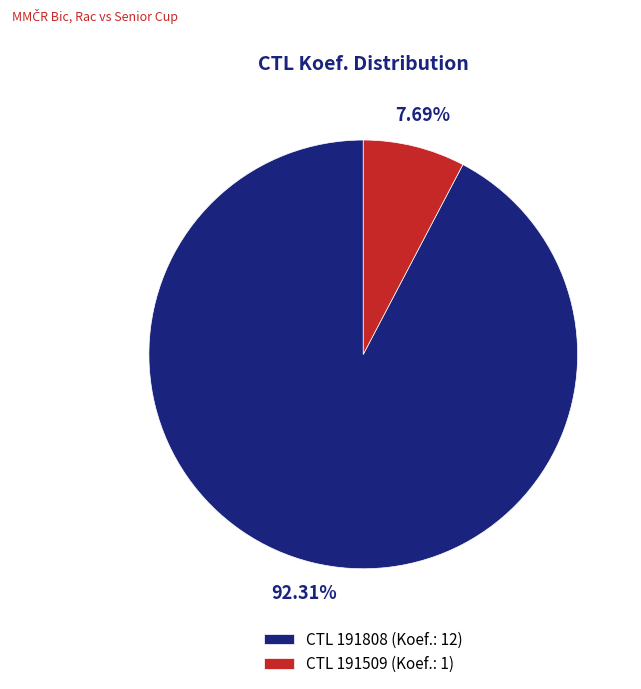

Is the sum of CTL 191509 (Koef.: 1) and CTL 191808 (Koef.: 12) greater than half?

Yes